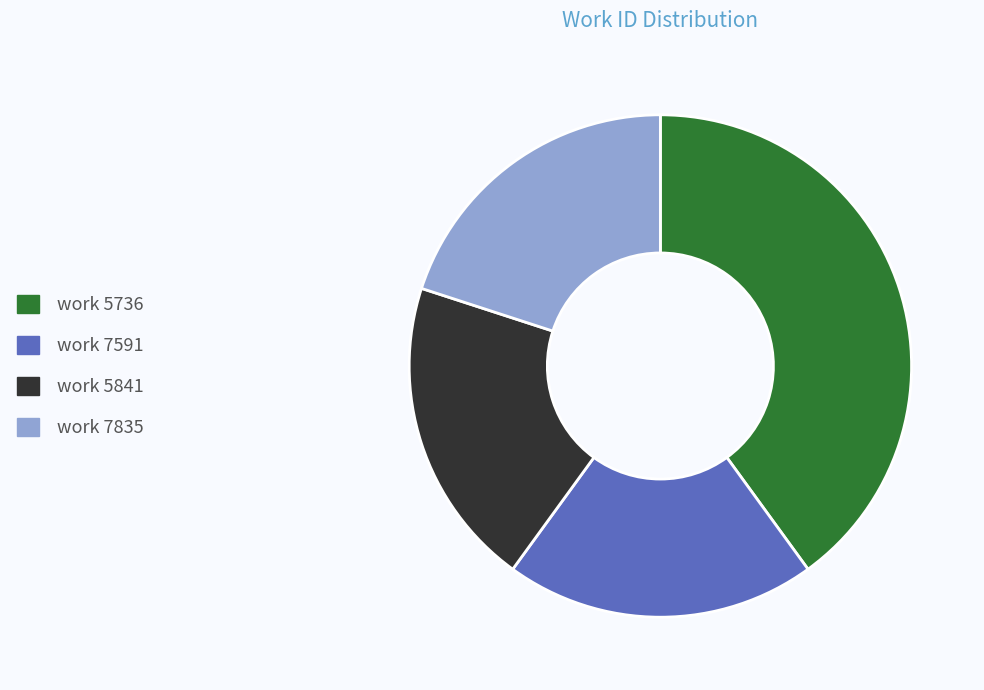

Is it true that work 5736 is 1% of the pie?

False